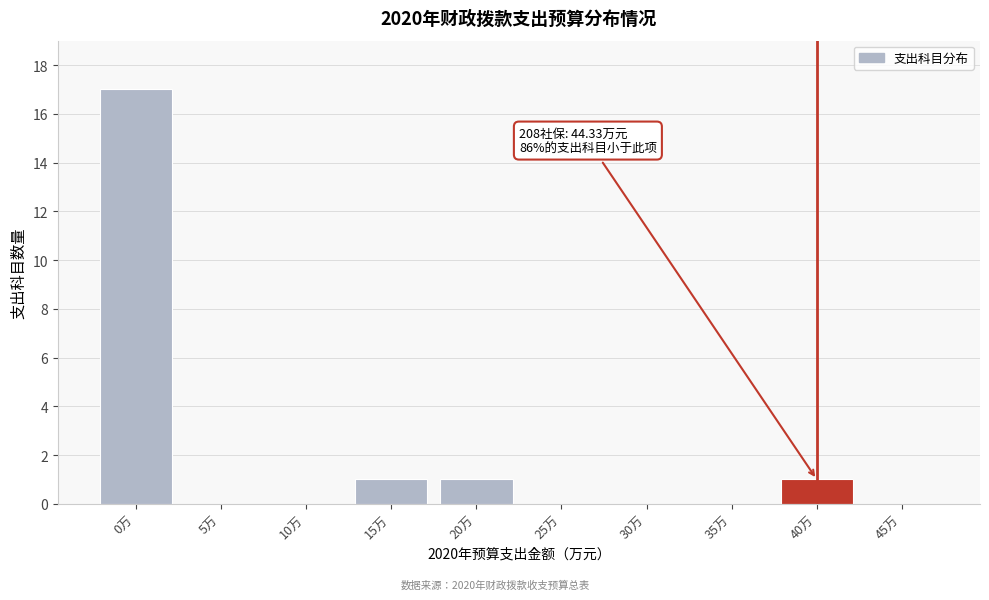

Reading left to right, what are all the values shown in this chart?

0万=17	5万=0	10万=0	15万=1	20万=1	25万=0	30万=0	35万=0	40万=1	45万=0